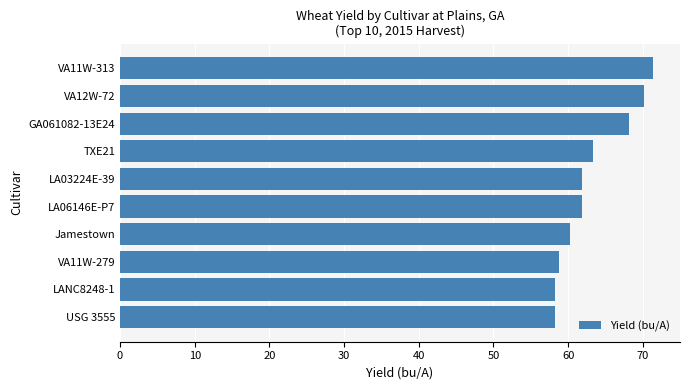

How many data points are less than 61?

4